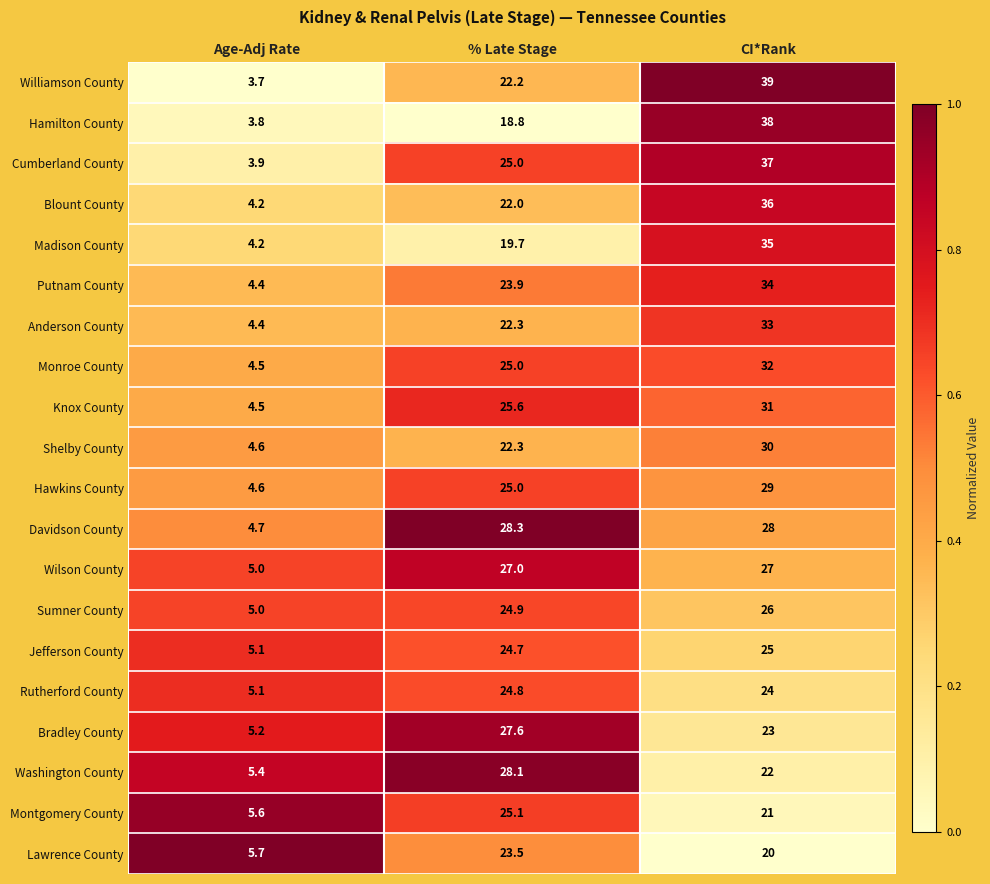

At which label does Cumberland County reach its peak?

CI*Rank